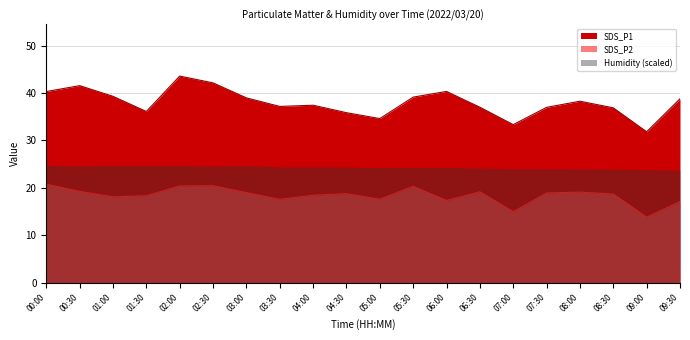

What position from the left is 08:30?

18